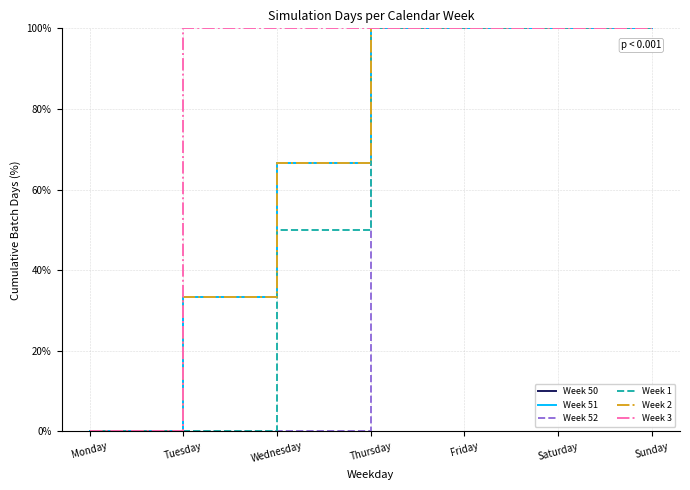

List the series in order of their peak value, highest first.

Week 50, Week 51, Week 52, Week 1, Week 2, Week 3